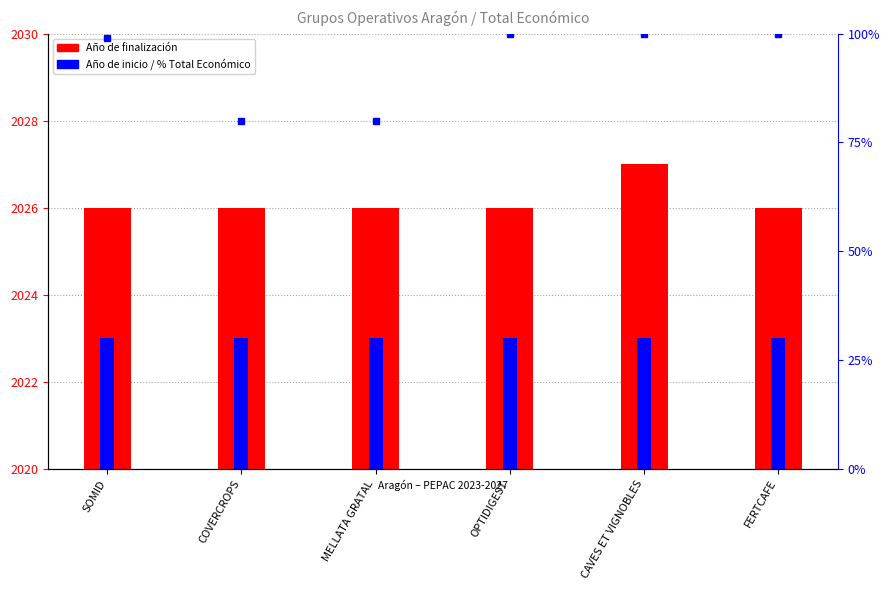

True or false: Año de inicio has a value of 916 at MELLATA GRATAL.

False